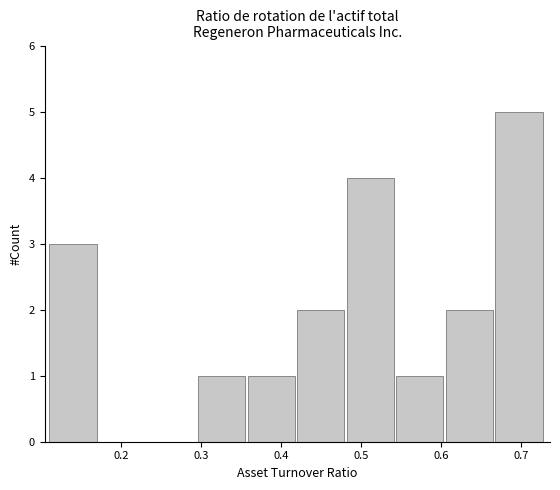

How tall is the bar that spans 0.358 to 0.420 on the x-axis? Neither the bar edges nor the heights are printed on the chart, so give them approximately, as read against the axes.

1